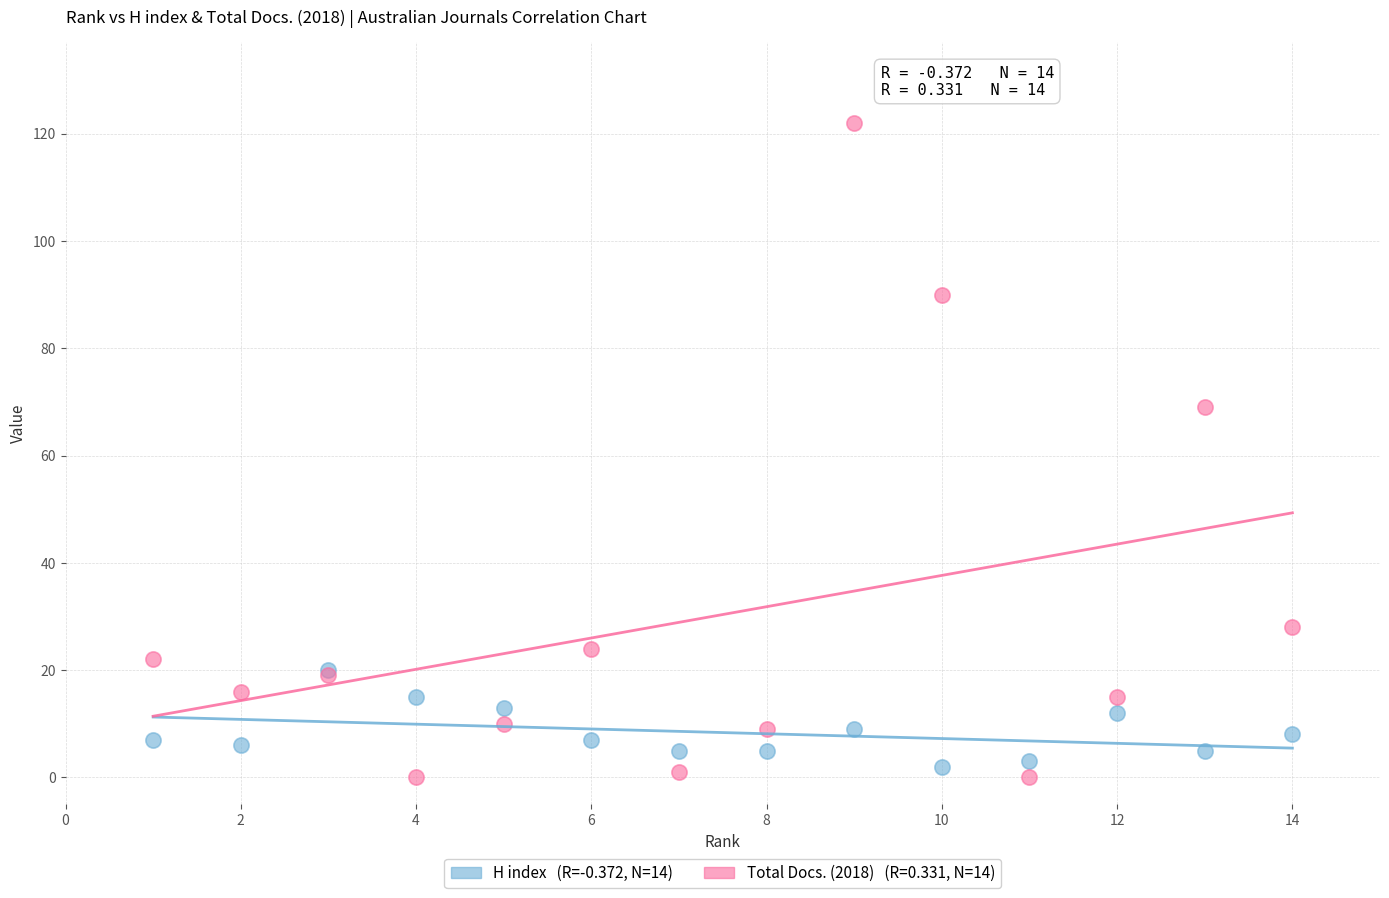

Across all series, what Y value is closest to 61?

69